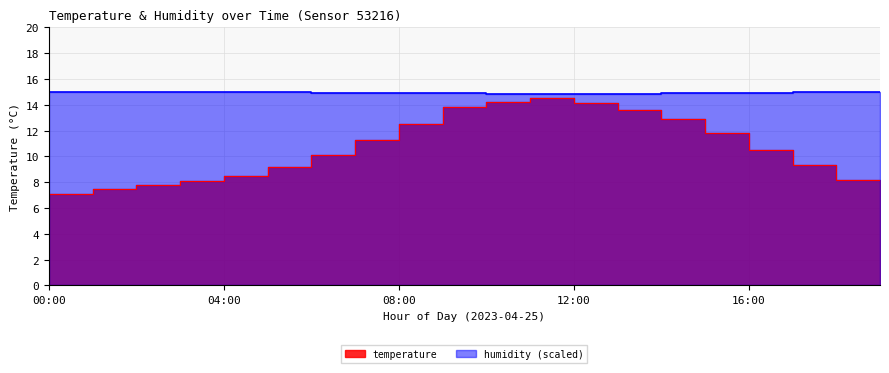

The value of temperature_line at 08:00 is 15.1. True or false?

False